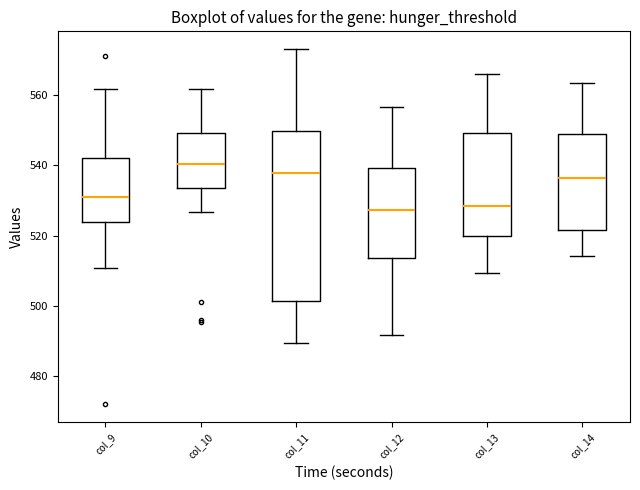

Which box's median line is the highest?

col_10